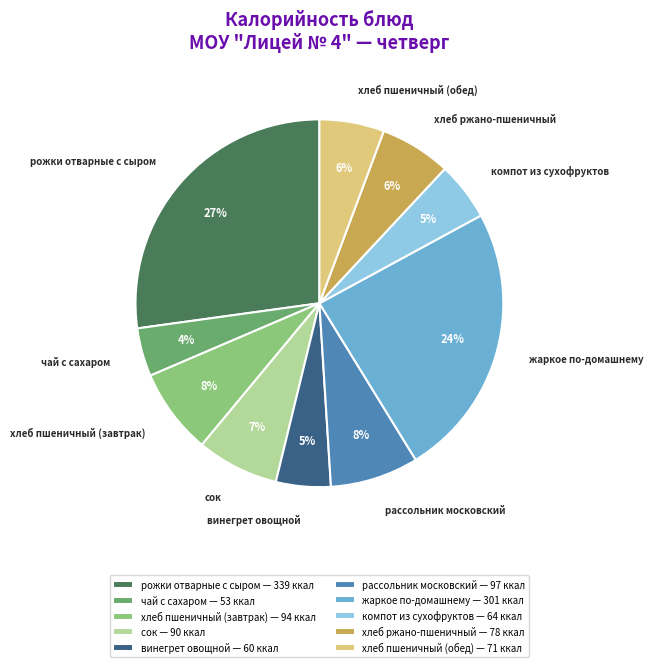

What is the largest slice in the pie chart?

рожки отварные с сыром